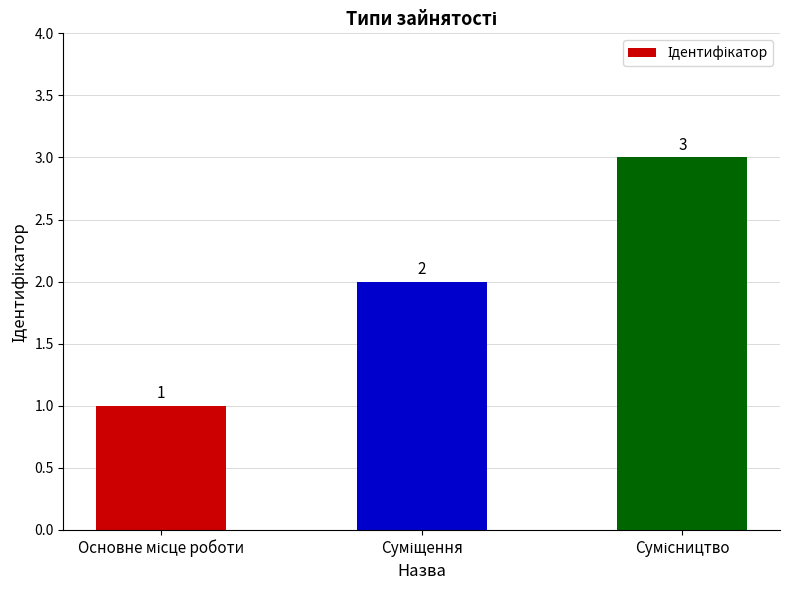

What is the sum of all values?

6